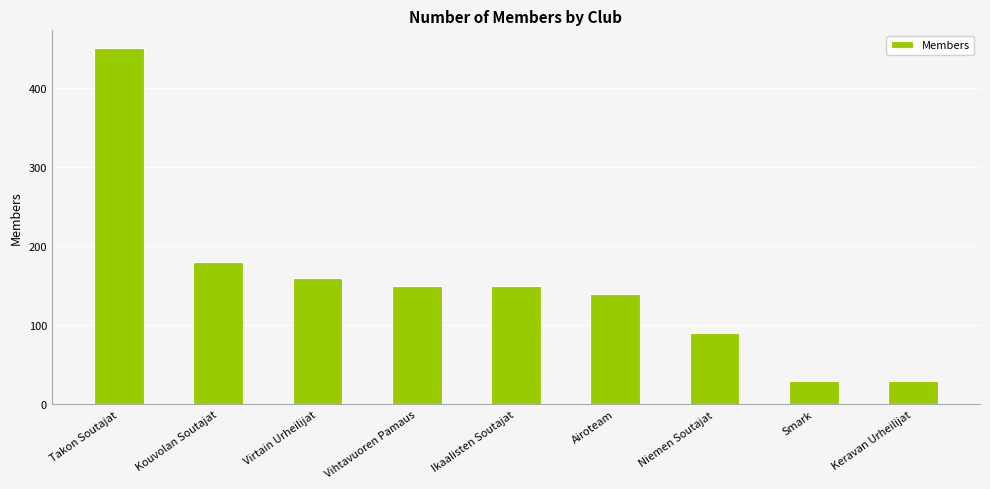

What is the label of the 6th bar from the right?

Vihtavuoren Pamaus